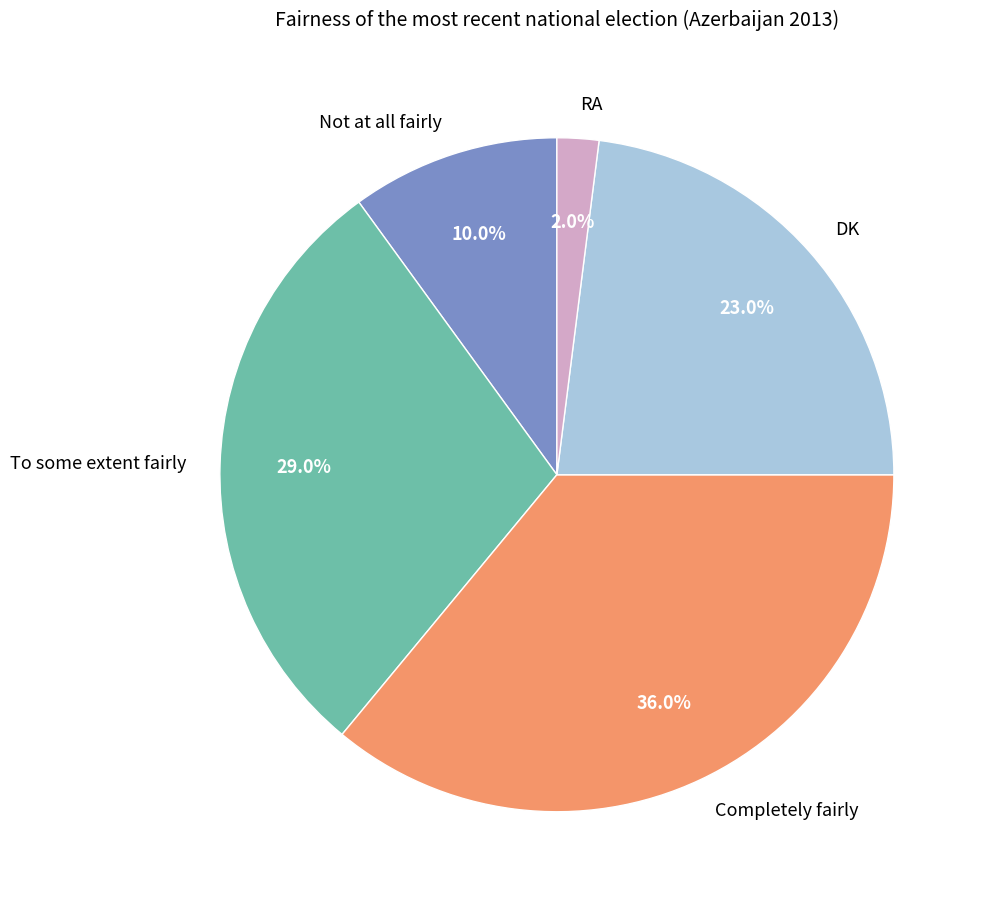

Between To some extent fairly and RA, which is larger?

To some extent fairly